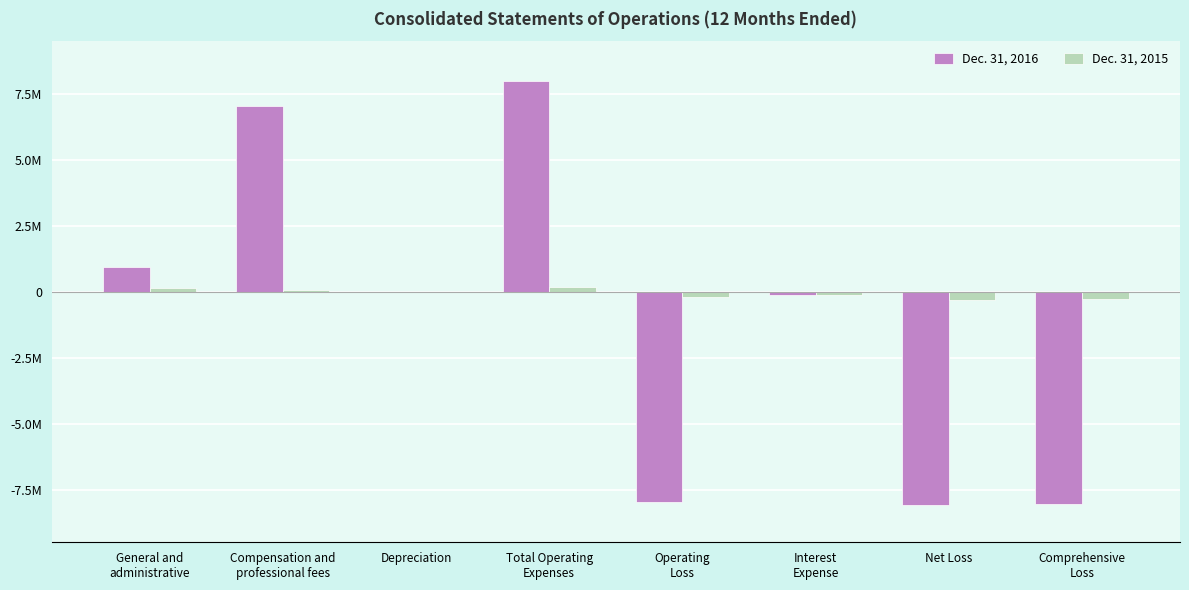

Does the chart contain stacked bars?

No